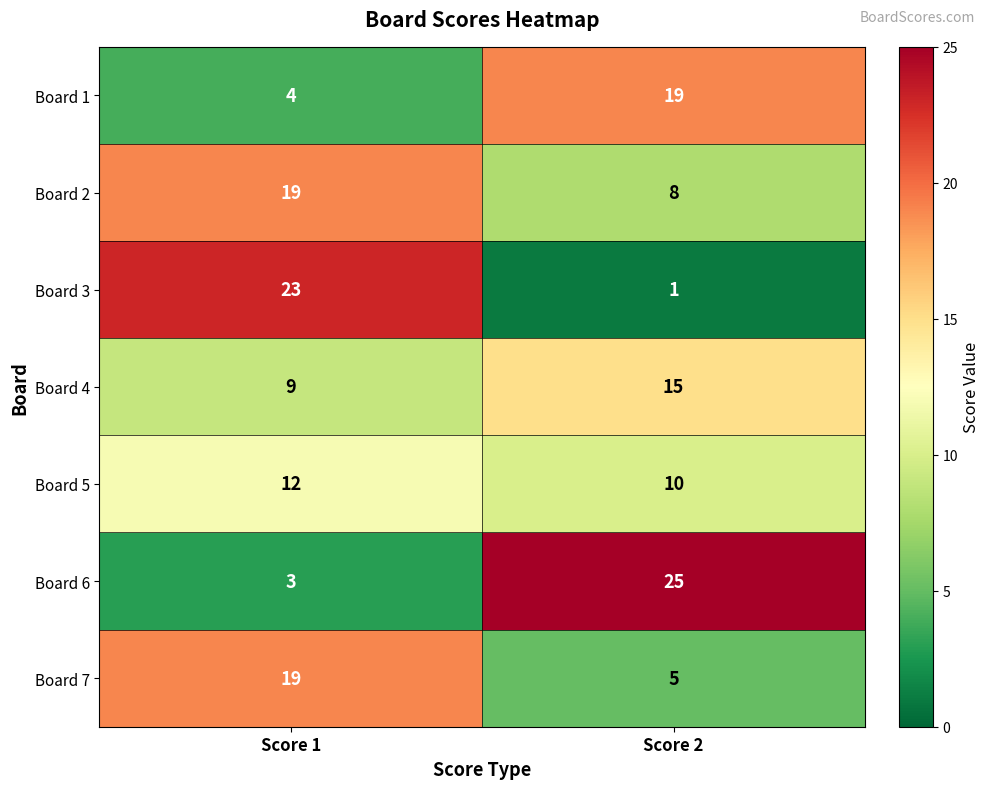

Which series has the largest total across all categories?

Board 6